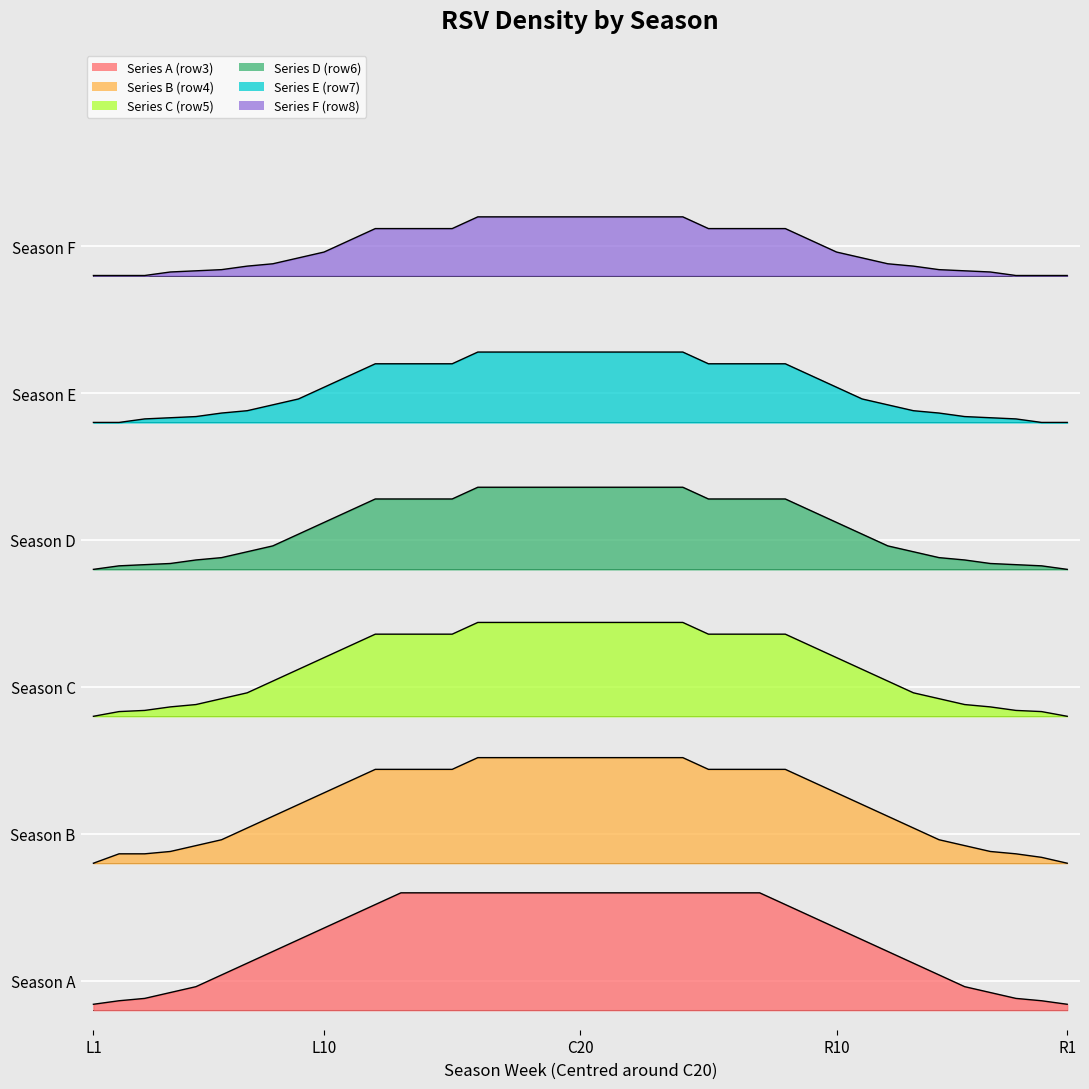

True or false: Series D (row6) and Series E (row7) intersect in this chart.

False